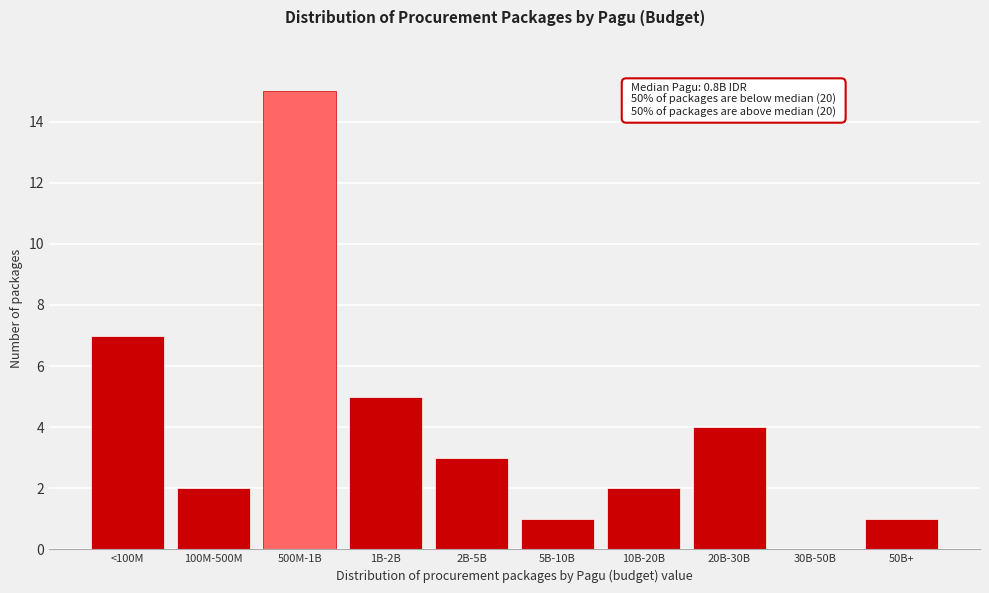

Reading right to left, transcribe all the data shown in this chart.

50B+=1	30B-50B=0	20B-30B=4	10B-20B=2	5B-10B=1	2B-5B=3	1B-2B=5	500M-1B=15	100M-500M=2	<100M=7